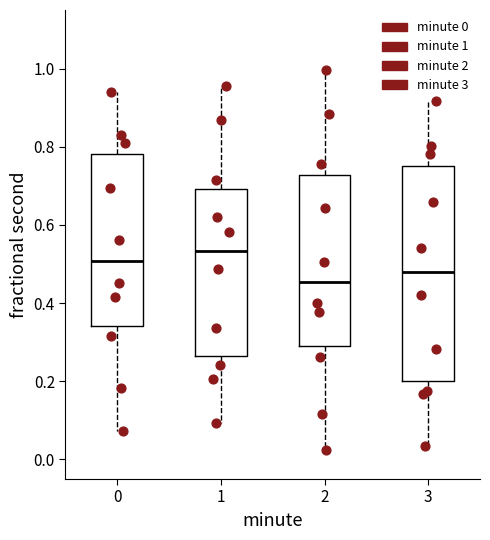

Reading left to right, transcribe this box plot: for each box, give where its median line is, the range the box spans, and where its two whiskers end, as read against the y-axis. The values are not printed on the chart, so give them approximately, as read against the axis.

0: median 0.50, box 0.34 to 0.78, whiskers 0.08 to 0.94
1: median 0.54, box 0.26 to 0.70, whiskers 0.10 to 0.96
2: median 0.46, box 0.28 to 0.72, whiskers 0.02 to 1.00
3: median 0.48, box 0.20 to 0.74, whiskers 0.04 to 0.92